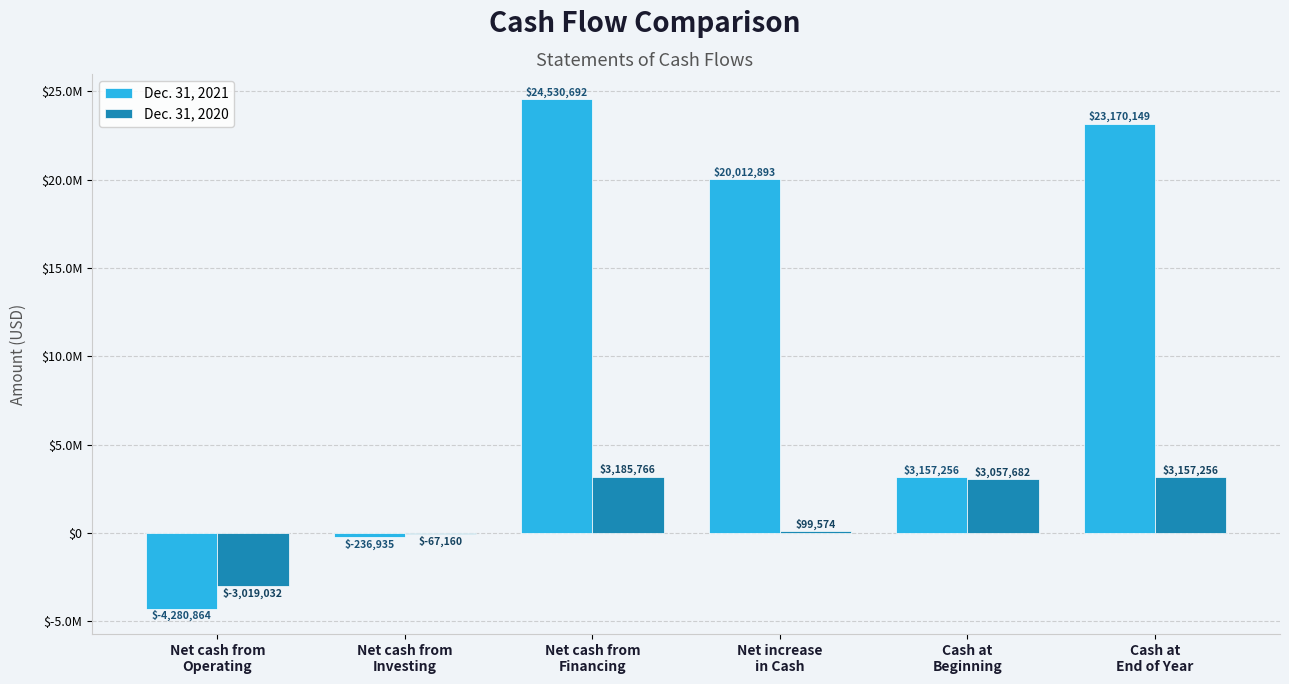

Rank the series at Net cash from
Investing from lowest to highest value.

Dec. 31, 2021, Dec. 31, 2020